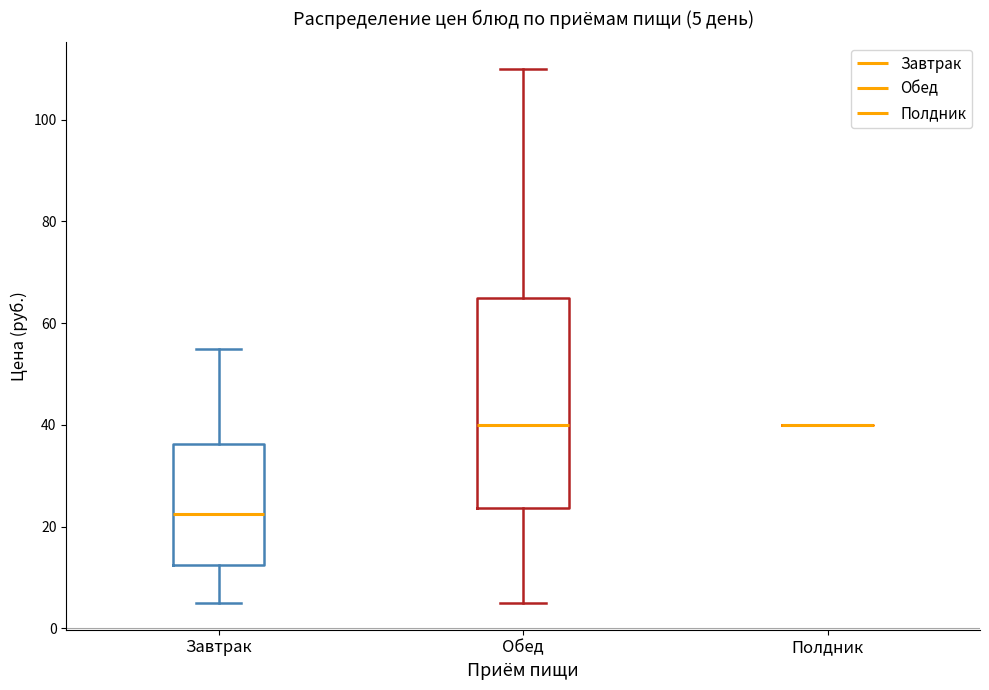

Which box is the tallest, from its lower edge to its upper edge?

Обед